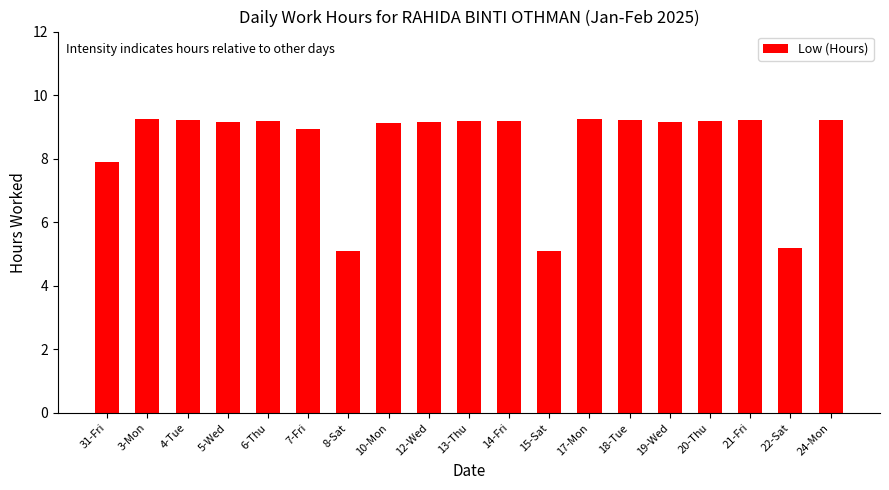

What is the smallest value displayed?

5.1